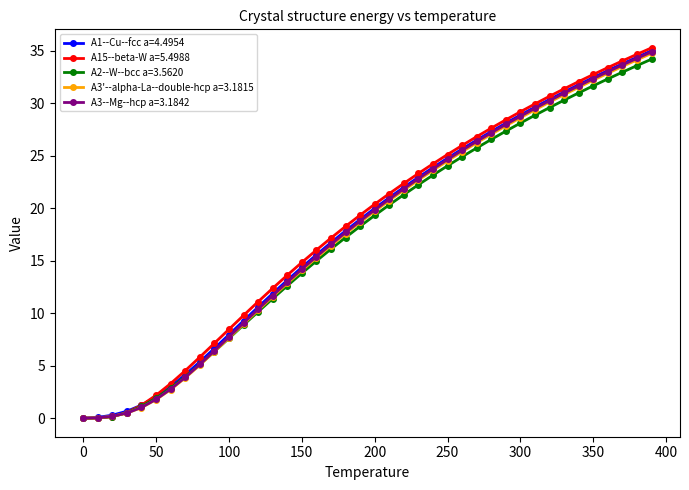

Which series has the largest total across all categories?

A15--beta-W a=5.4988